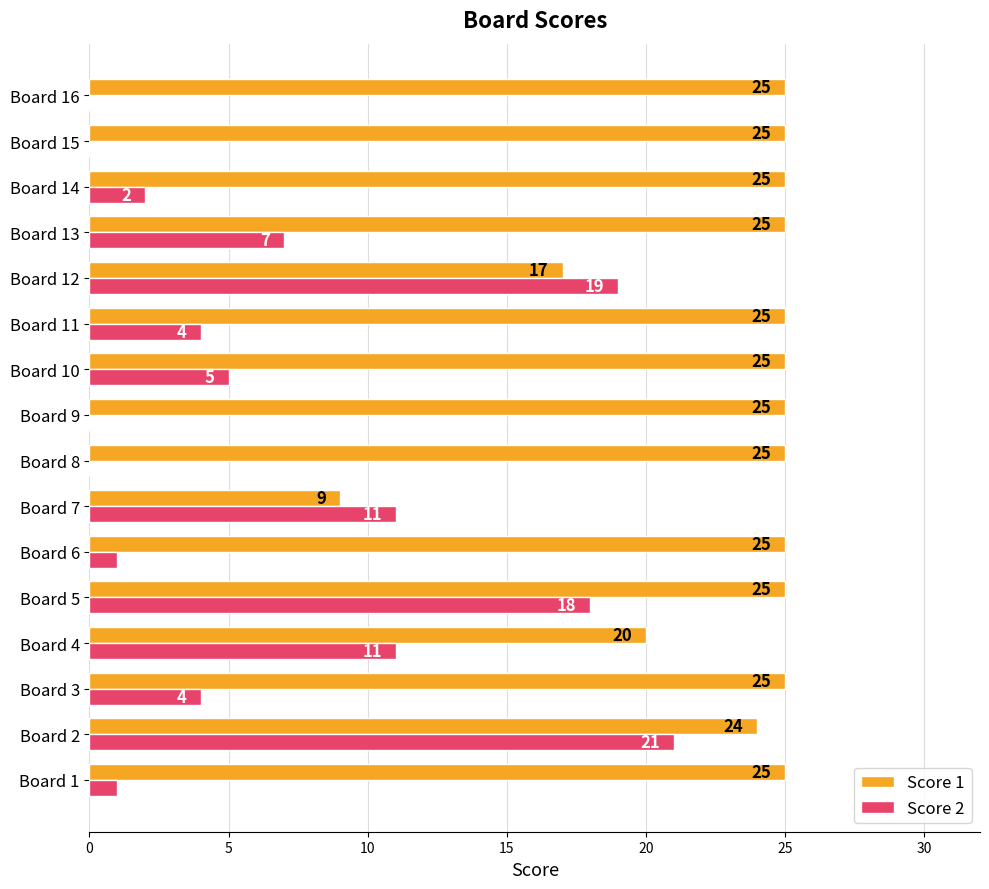

Where is Score 1 nearest to the value 17?

Board 12